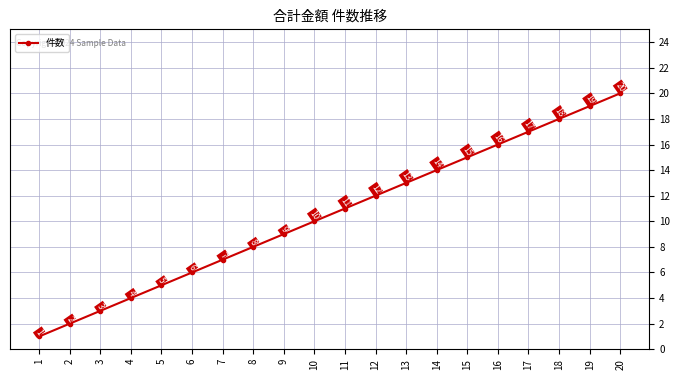

True or false: there are more than 0 points higher than both neighbors.

False